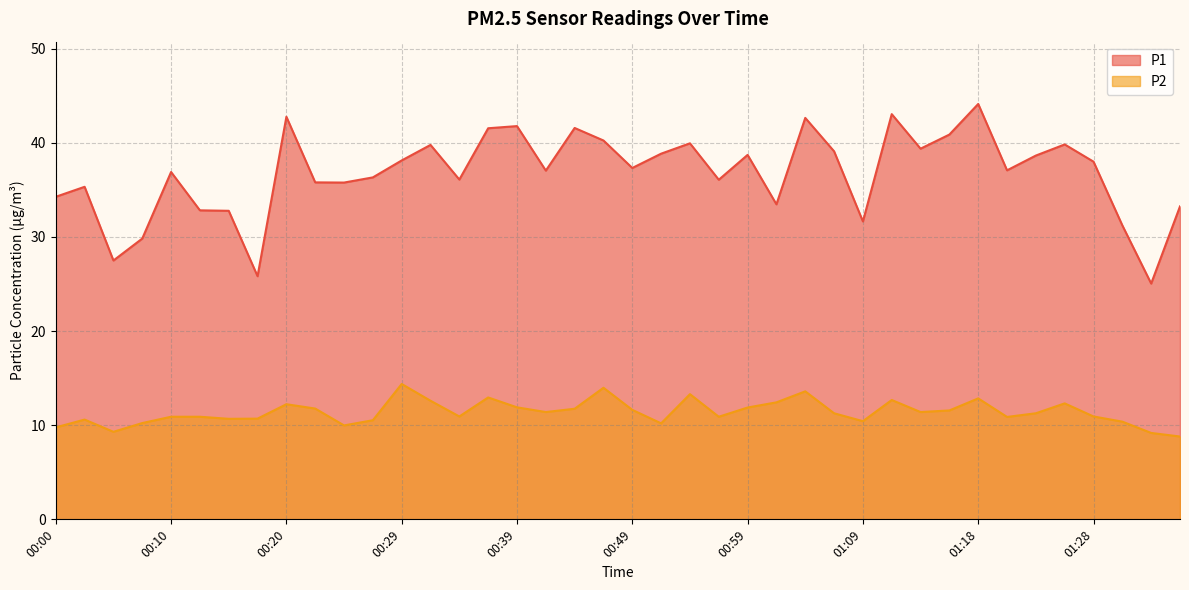

Which series has the largest range (max minus min)?

P1